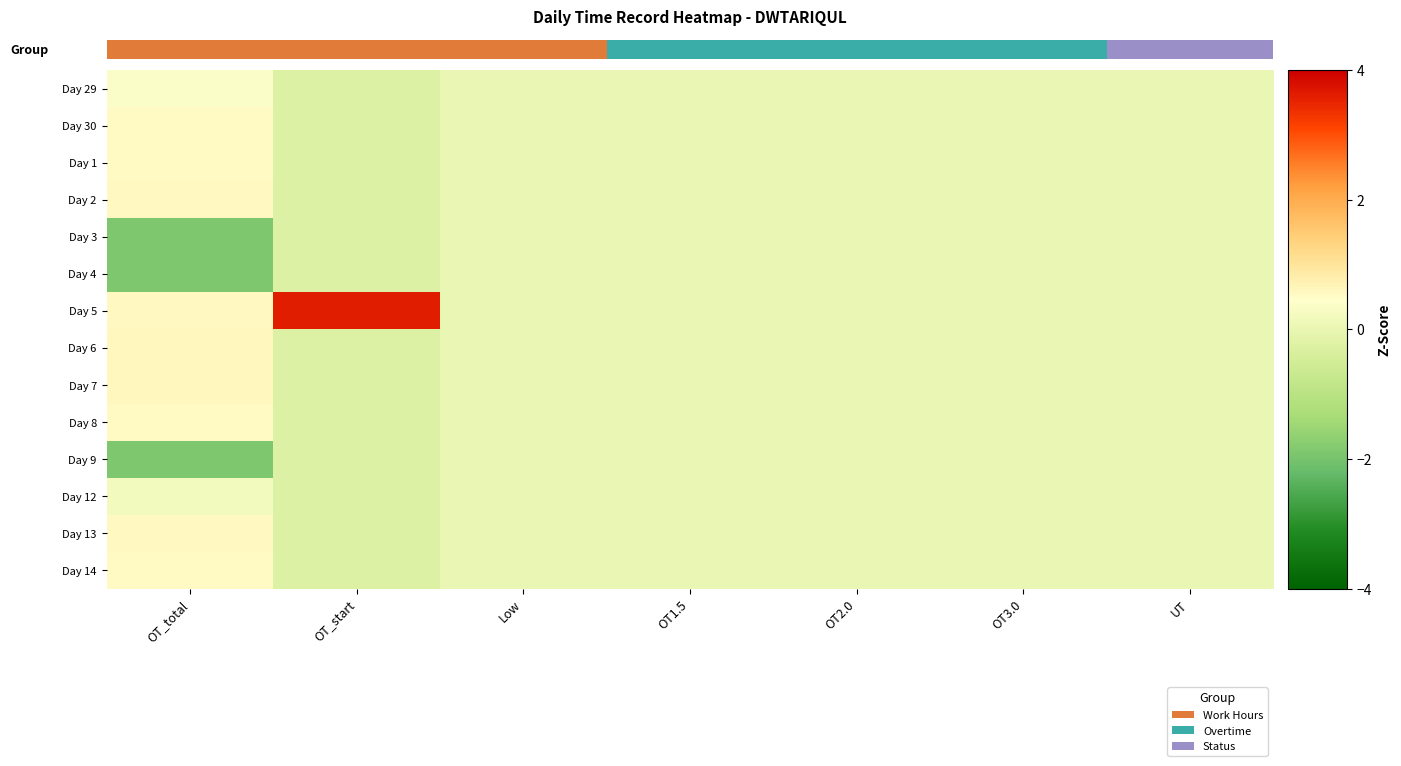

Between UT and OT3.0, which is larger?

UT